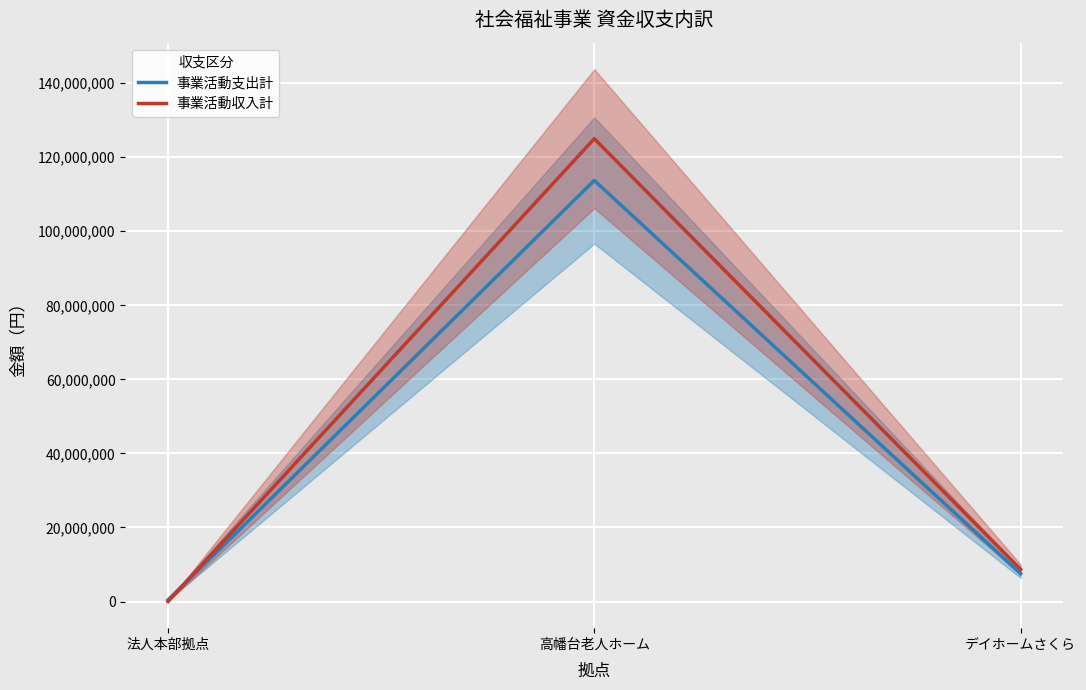

Is it true that 事業活動支出計 equals 7516039 at デイホームさくら?

True